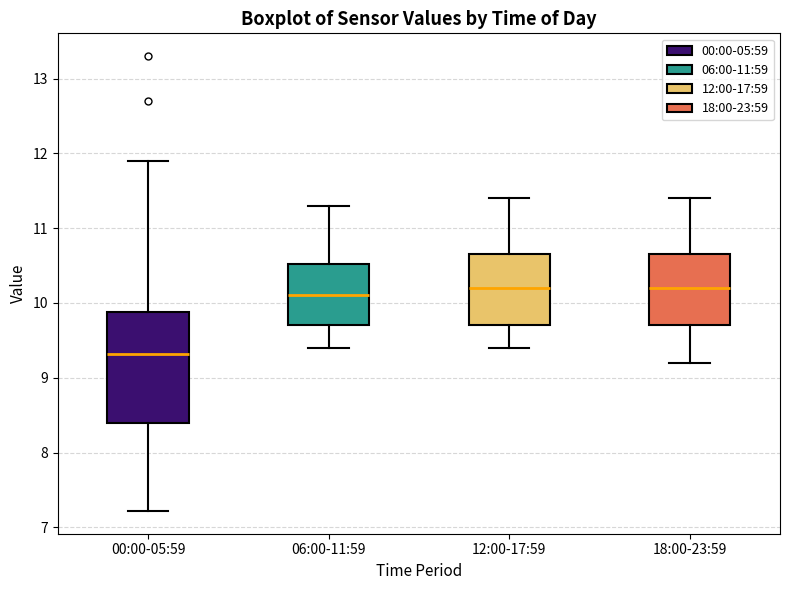

Comparing the boxes themselves (not the whiskers), which one is the tallest?

00:00-05:59